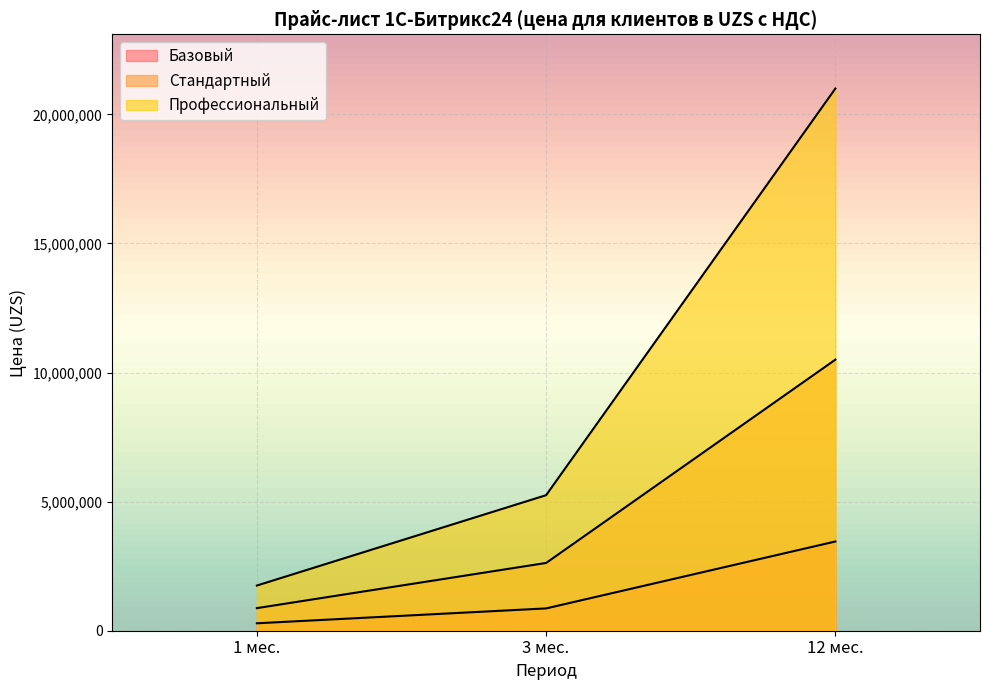

The Стандартный series shows 2625000 at 3 мес.. True or false?

True